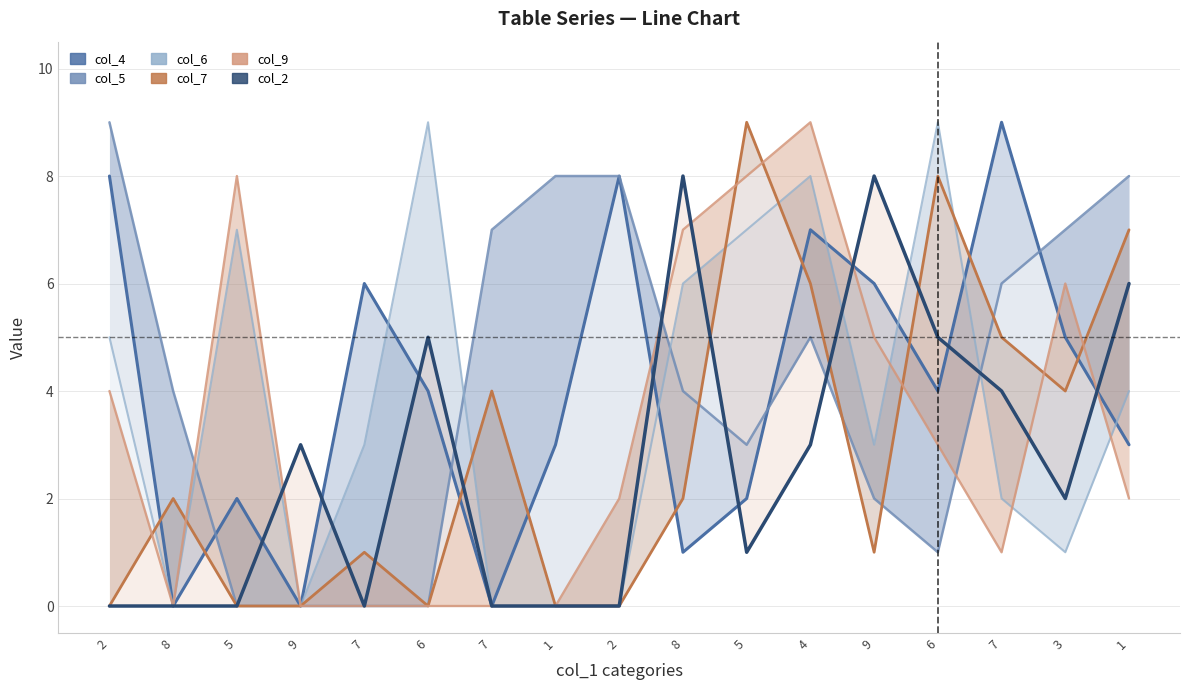

The col_5 series shows 0 at 6. True or false?

True